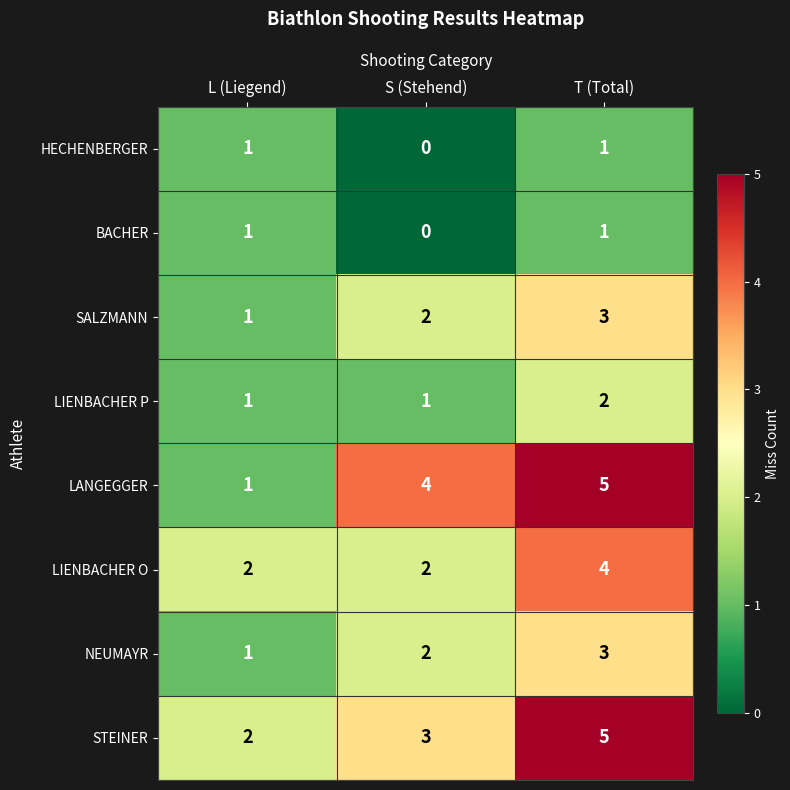

How many NEUMAYR values are between 1 and 3?

3